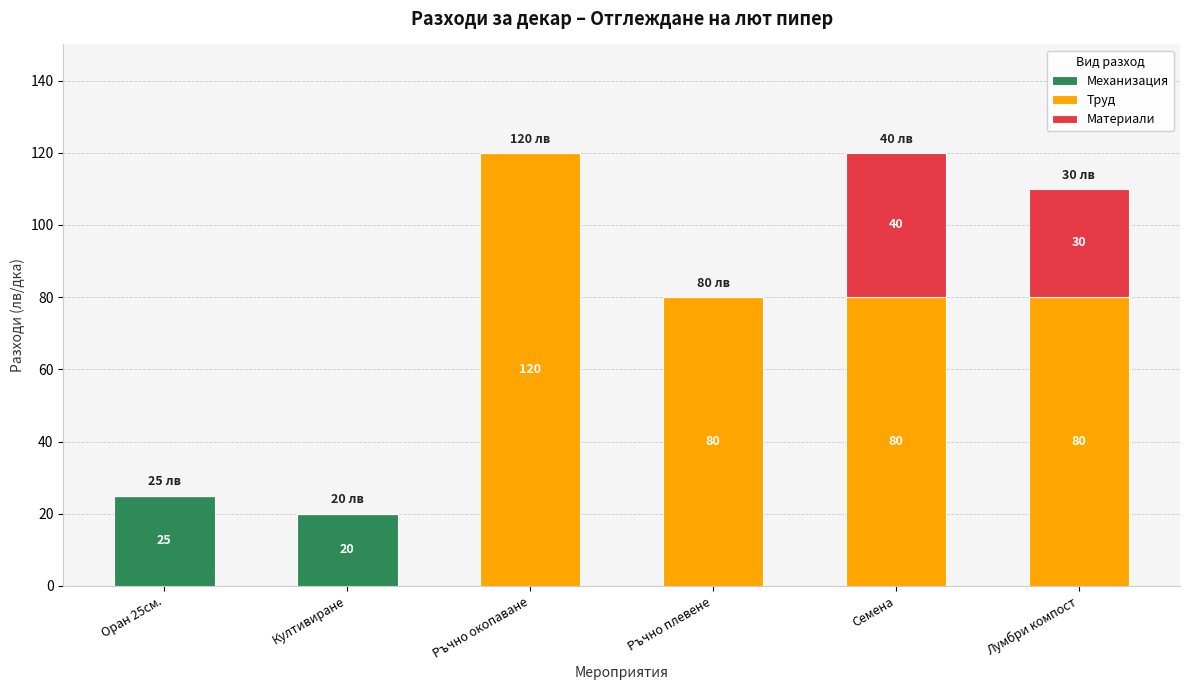

What is the total value across all series at Лумбри компост?

110